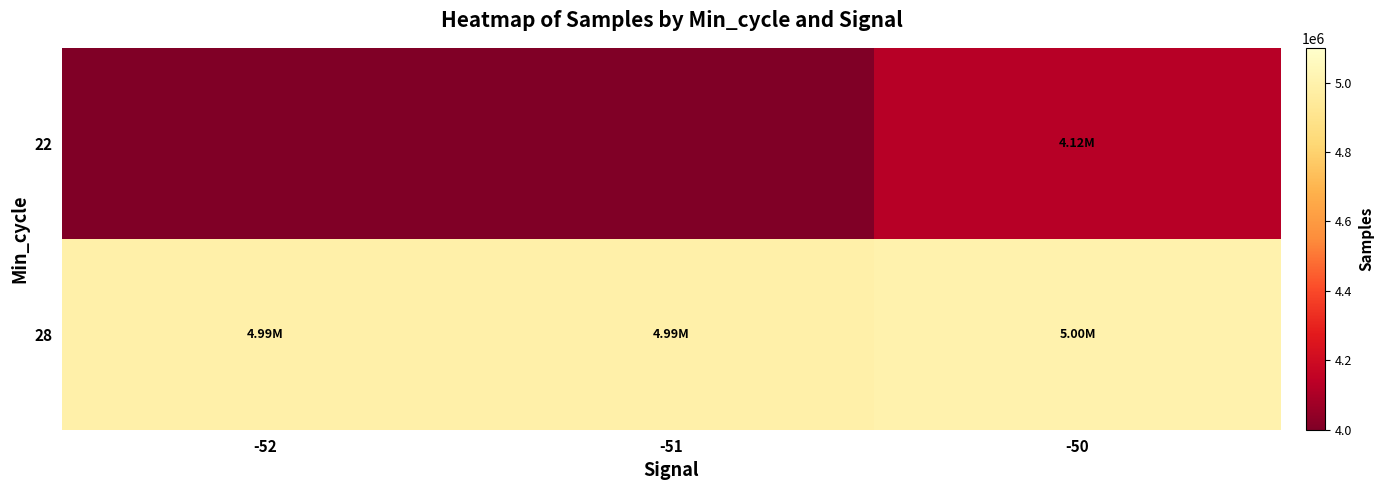

Between -52 and -50, which is larger?

-50